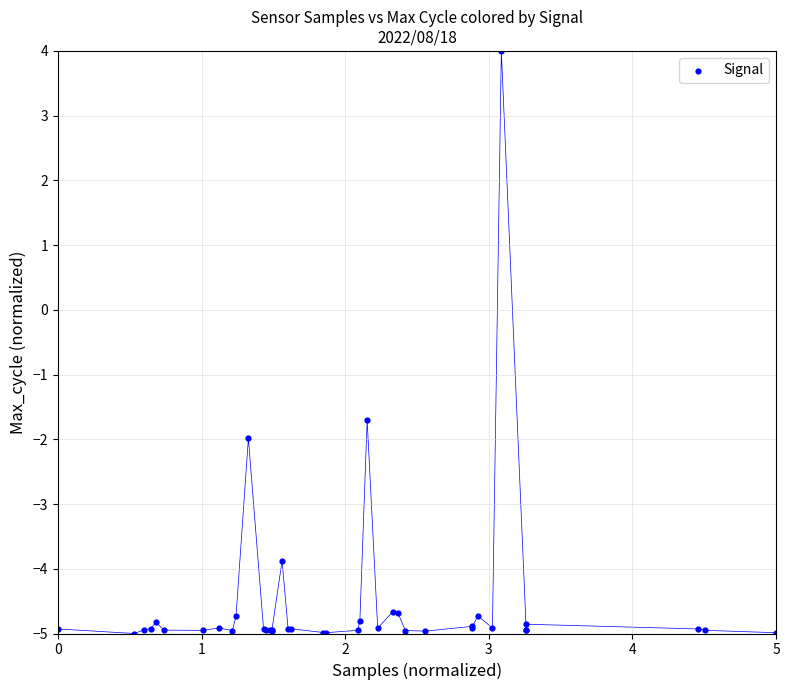

What Y value in the scatter plot is closest to 0?

-1.7